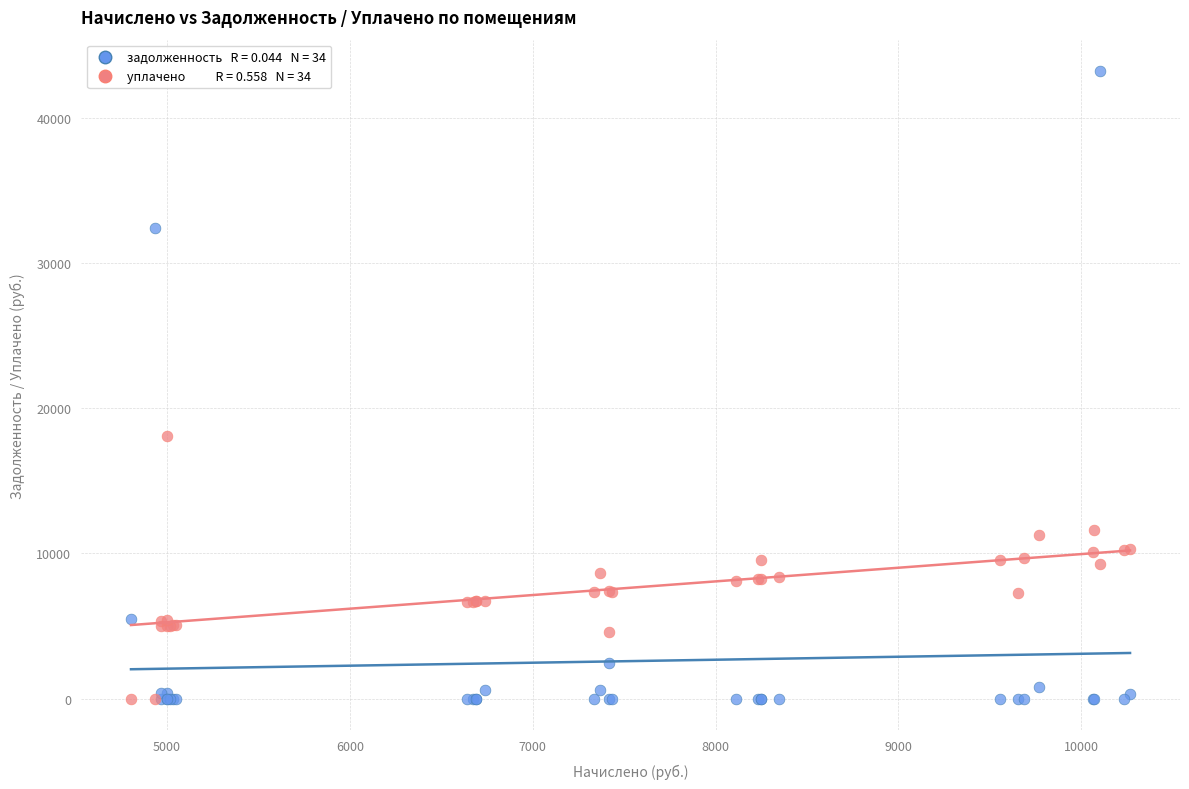

Across all series, what Y value is closest to 21606?

18095.8